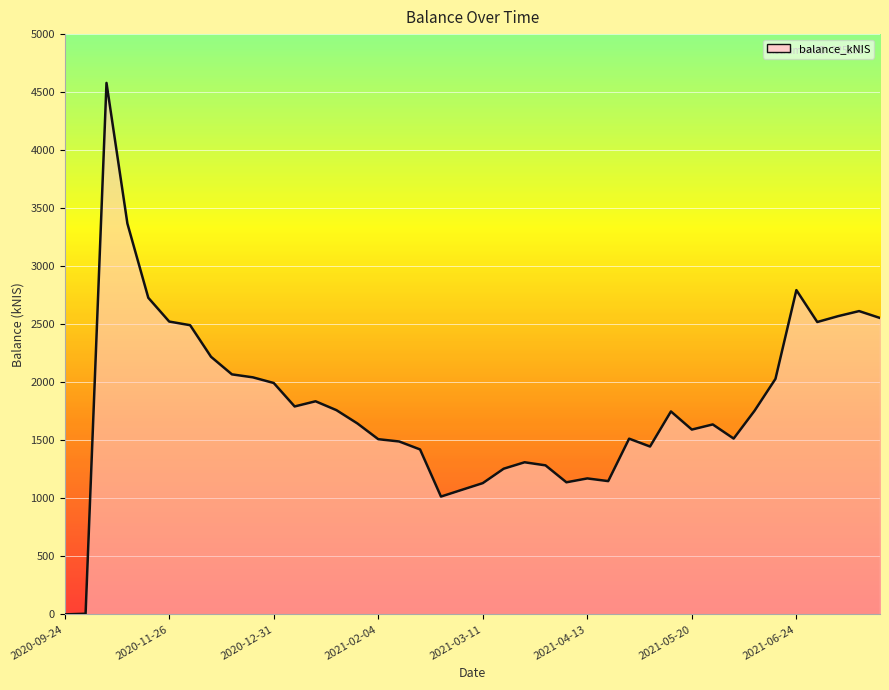

What is the greatest value displayed?

4579.4